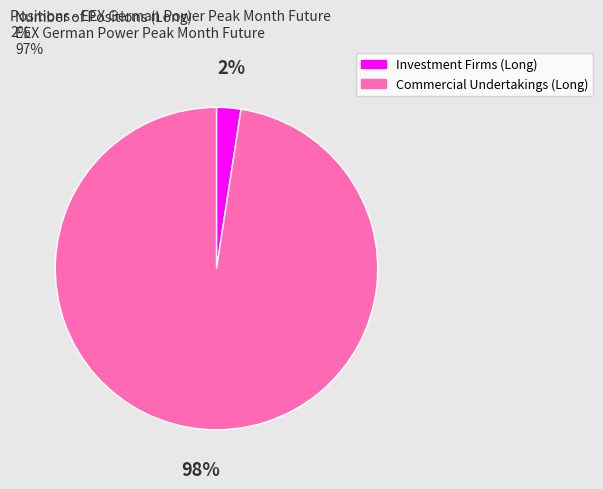

To the nearest percent, what is the average slice percentage?

50%